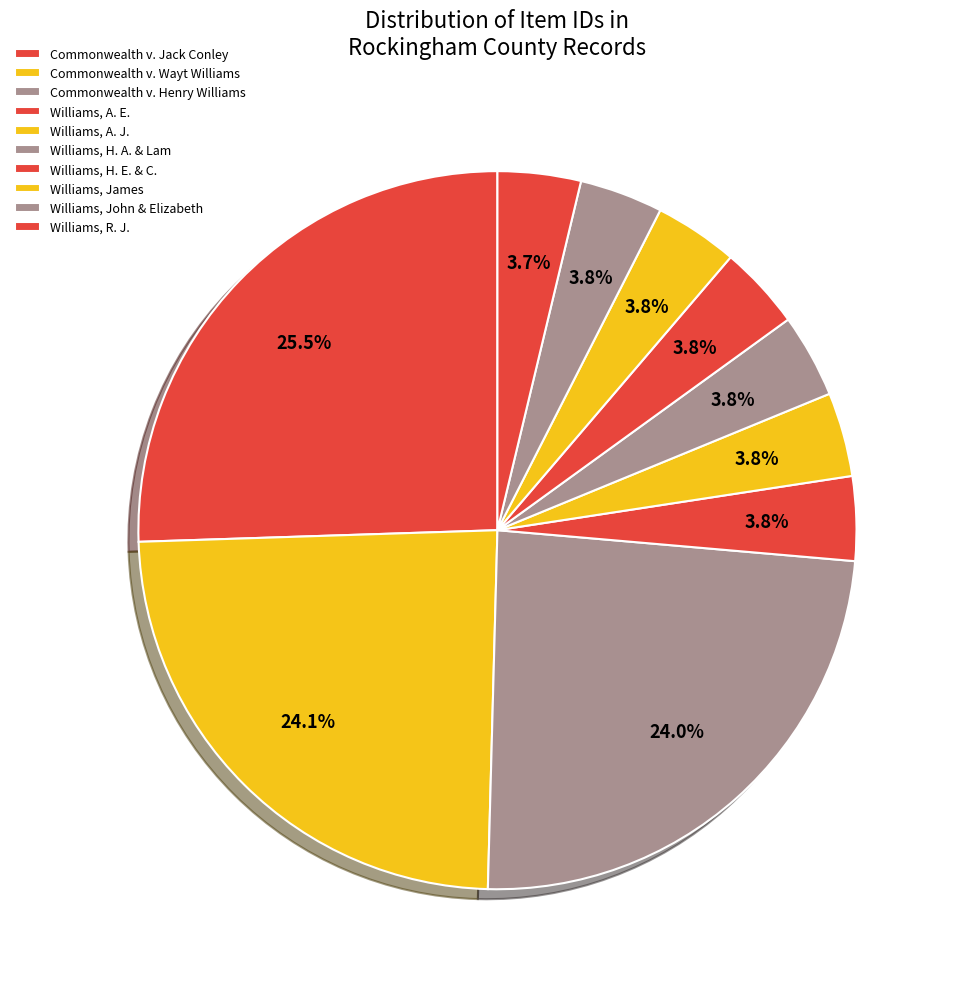

To the nearest percent, what is the difference between the largest and smallest slice percentages?

22%